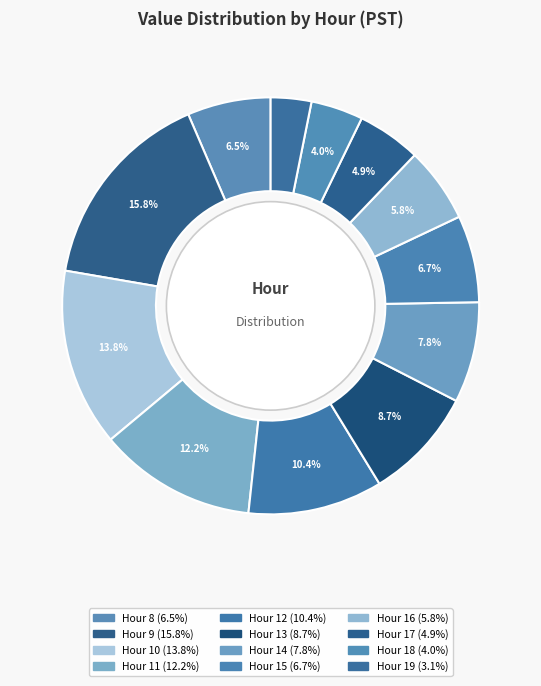

True or false: Hour 19 accounts for 3% of the total.

True